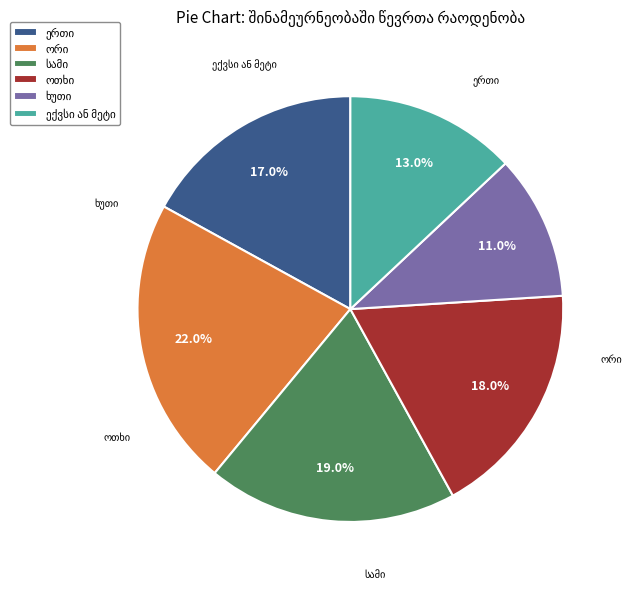

Is there any slice that represents more than half of the pie?

No